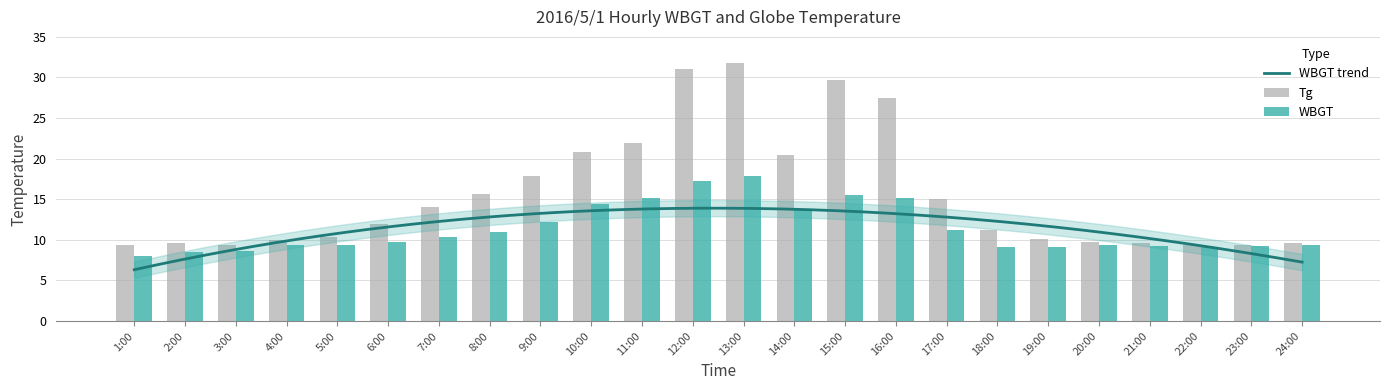

What is the average value of the Tg series?

15.6